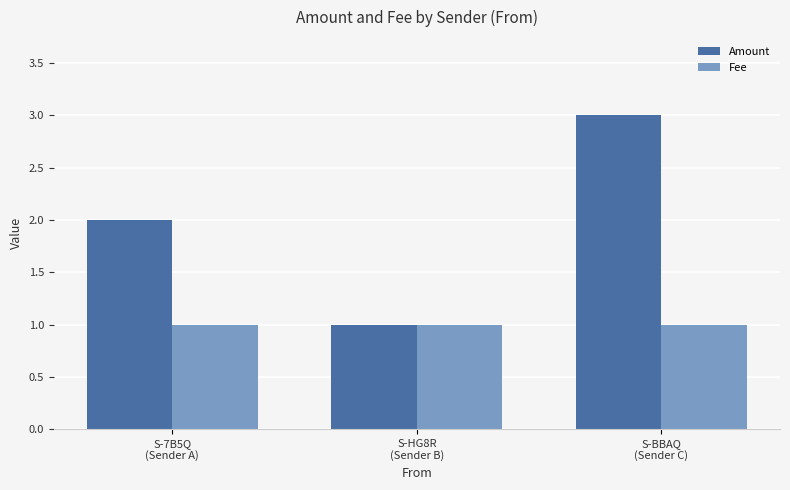

What is the label of the 1st bar from the right?

S-BBAQ
(Sender C)